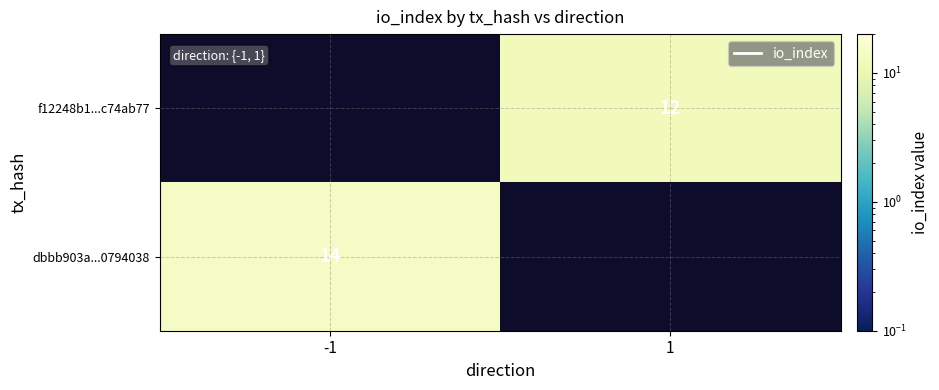

What is the minimum value shown in the chart?

12.0